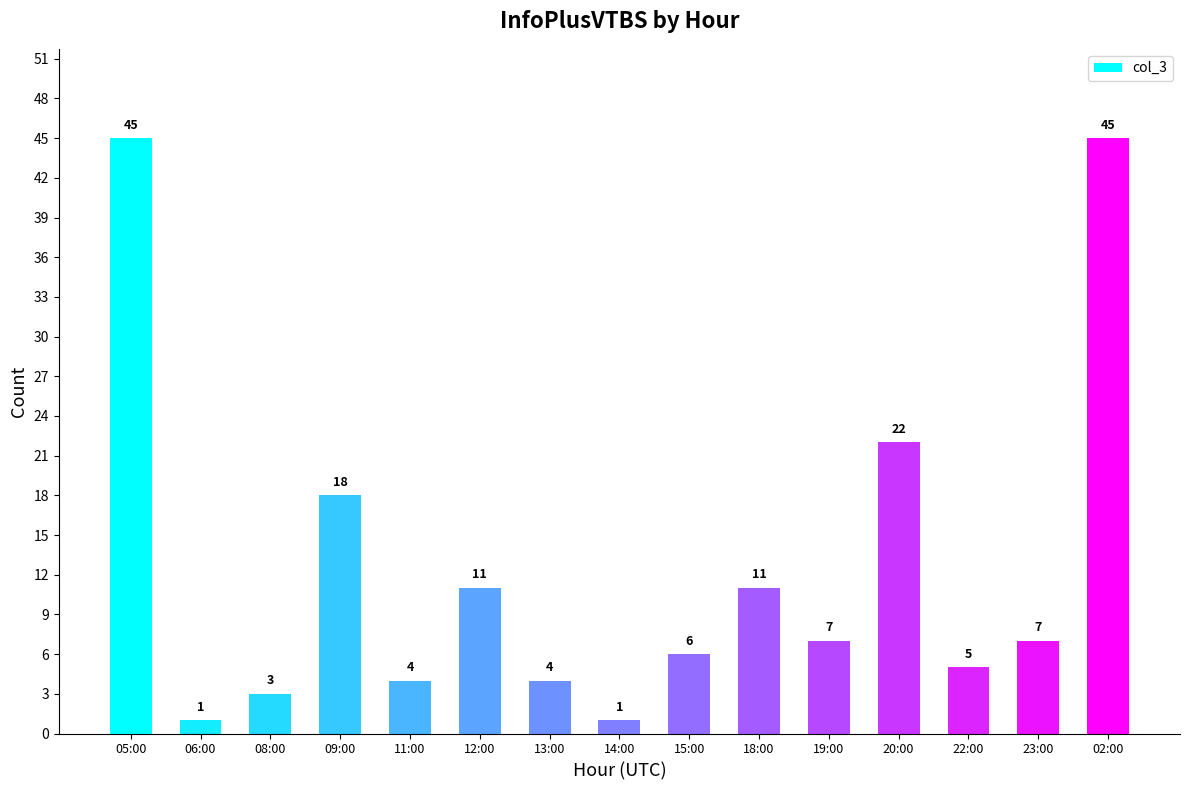

Reading left to right, transcribe all the data shown in this chart.

45	1	3	18	4	11	4	1	6	11	7	22	5	7	45